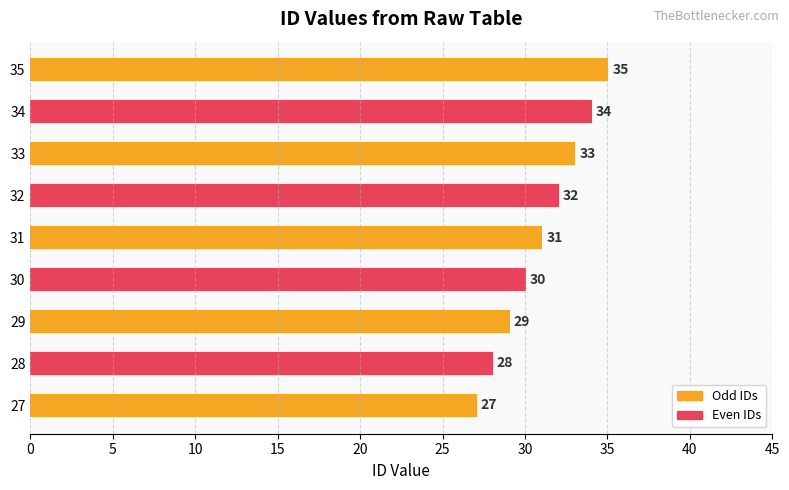

Reading left to right, transcribe all the data shown in this chart.

27=27	28=28	29=29	30=30	31=31	32=32	33=33	34=34	35=35